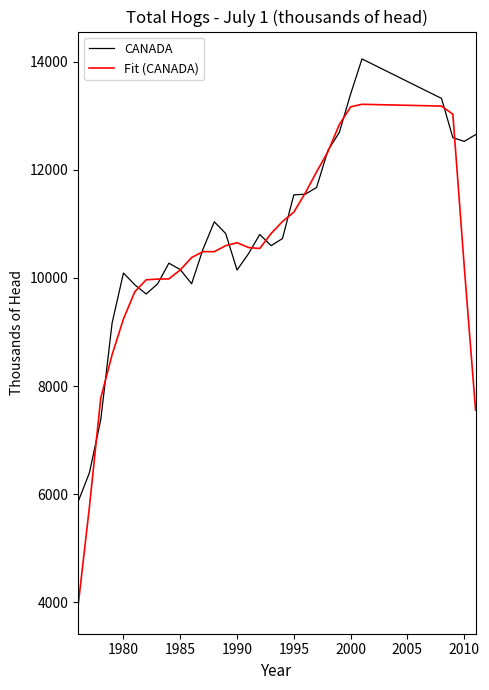

What is the minimum value for Fit (CANADA)?

3924.6